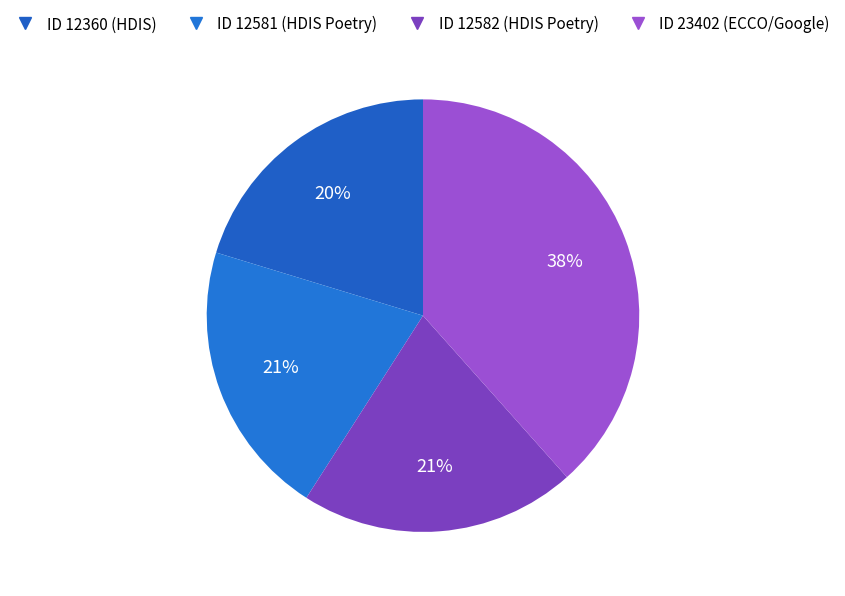

The ID 12360 (HDIS) slice represents 20% of the pie. True or false?

True